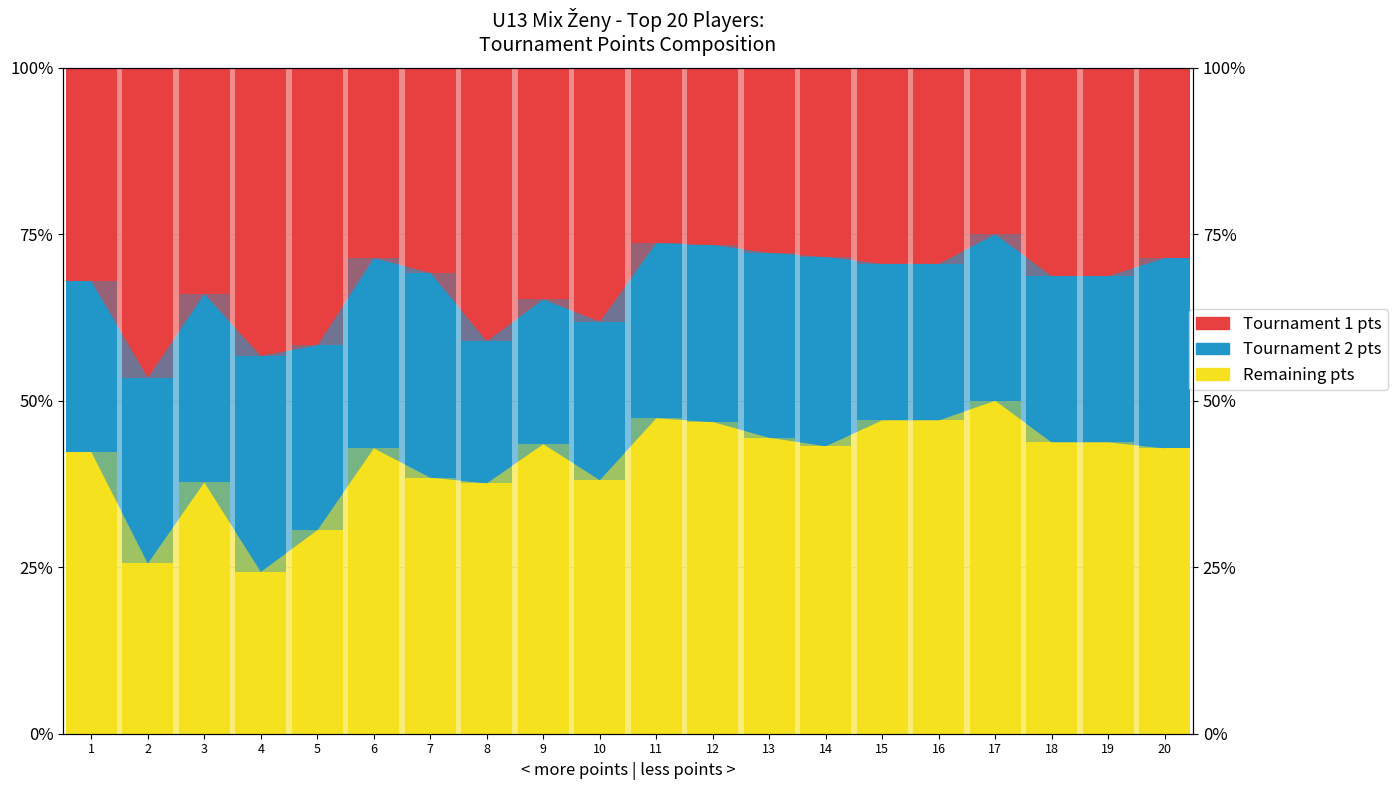

Is it true that Tournament 1 pts equals 0.2 at 4?

False